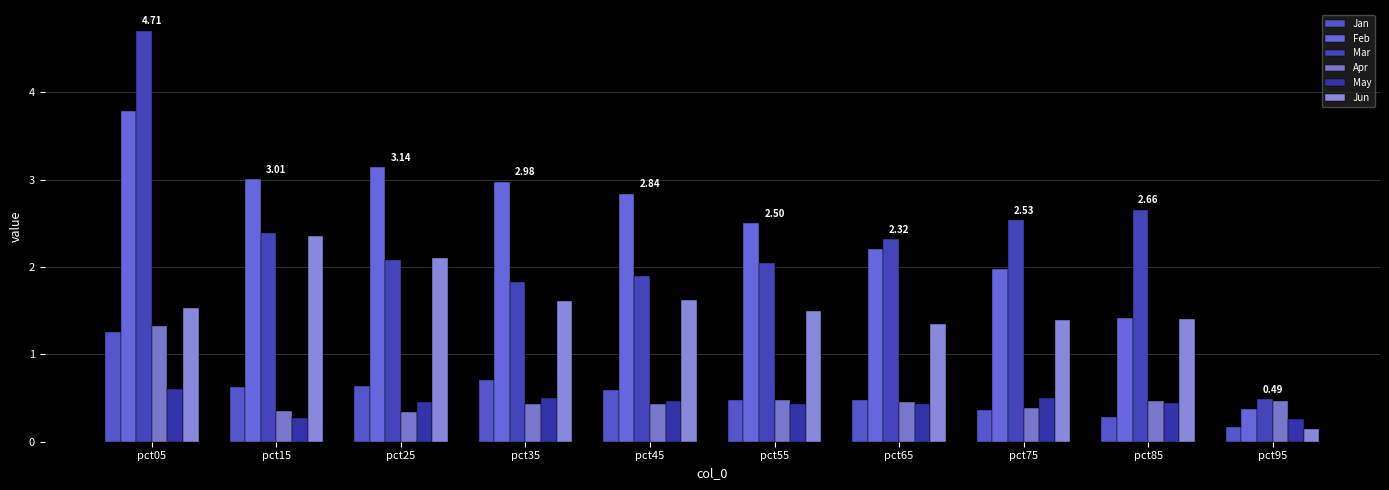

What is the sum of all May values?

4.4